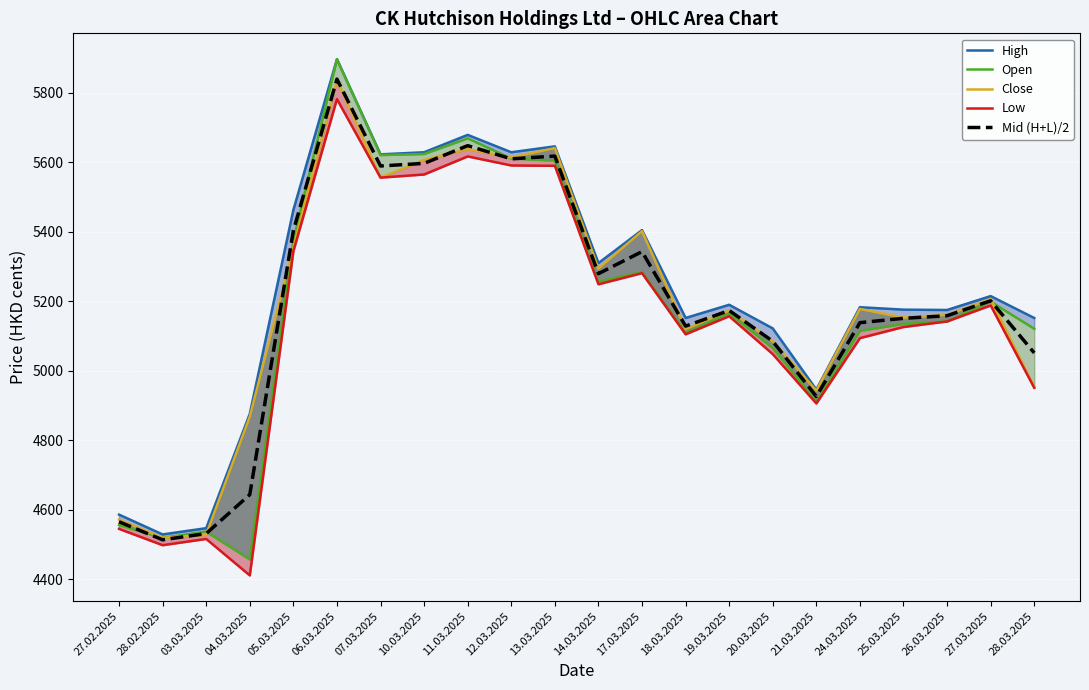

The value of Open at 25.03.2025 is 7041.4. True or false?

False